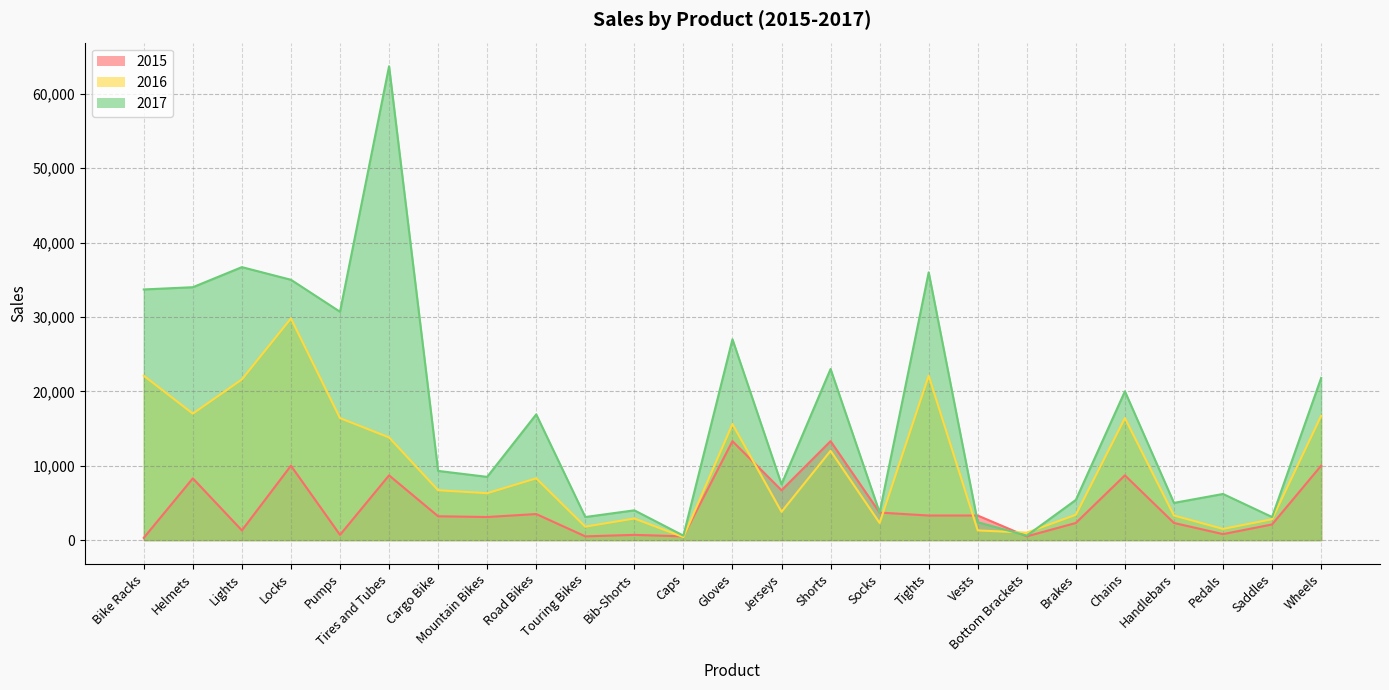

What is the label of the 3rd point from the left?

Lights